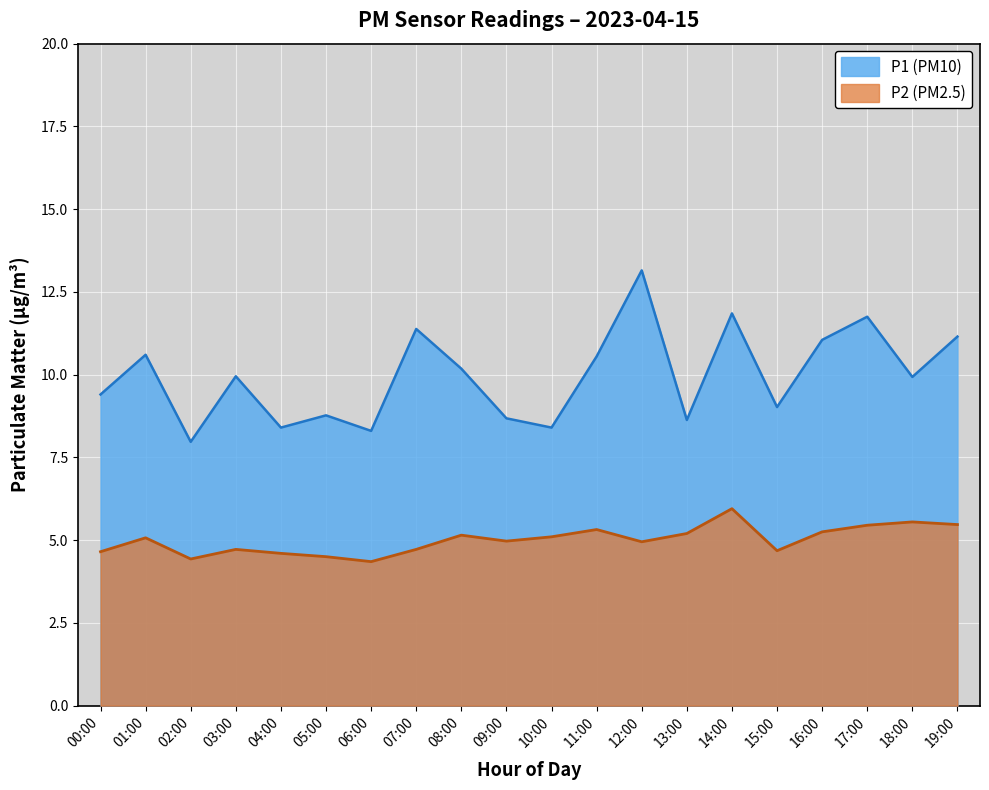

What is the value of the P2 point at the 10th from the left?

5.0